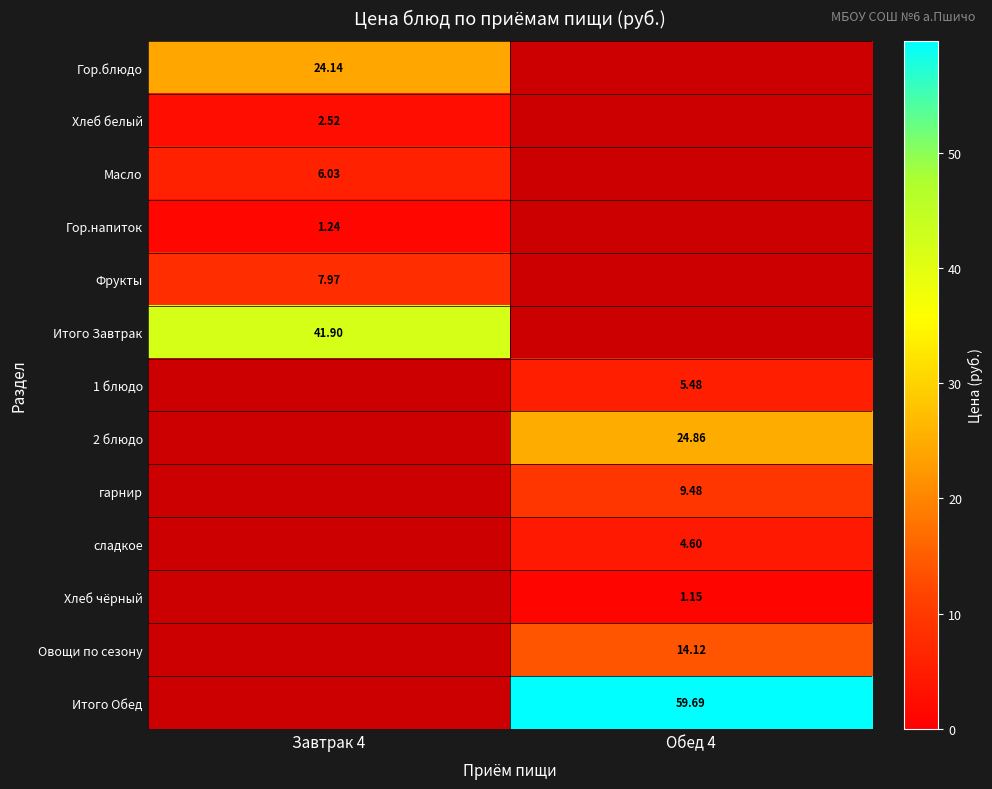

How many distinct data groups are displayed?

13